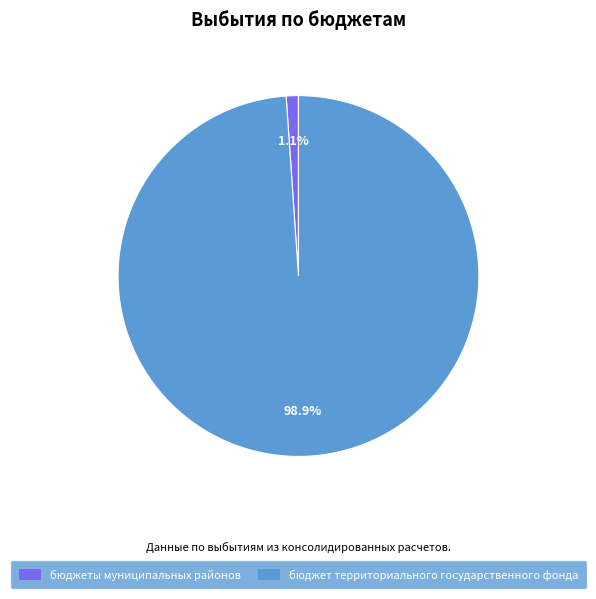

How many segments does this pie chart have?

2